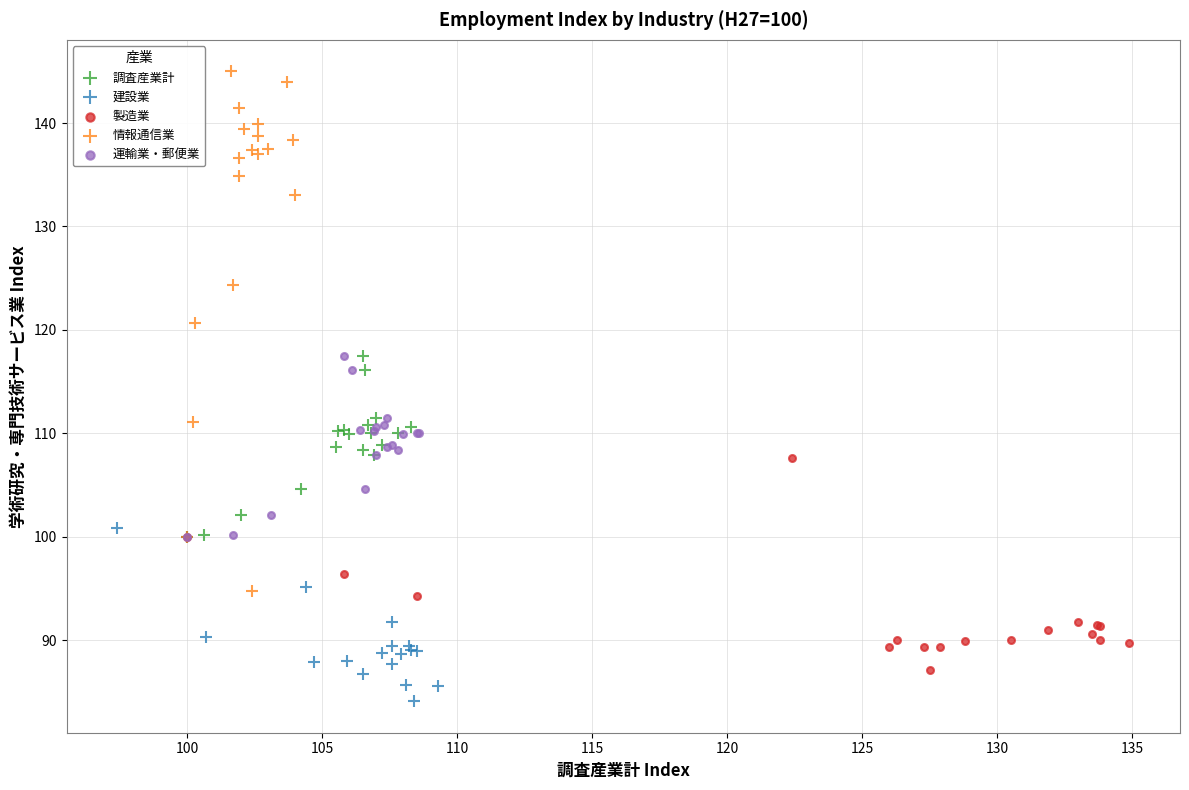

Which series reaches the minimum Y coordinate?

建設業